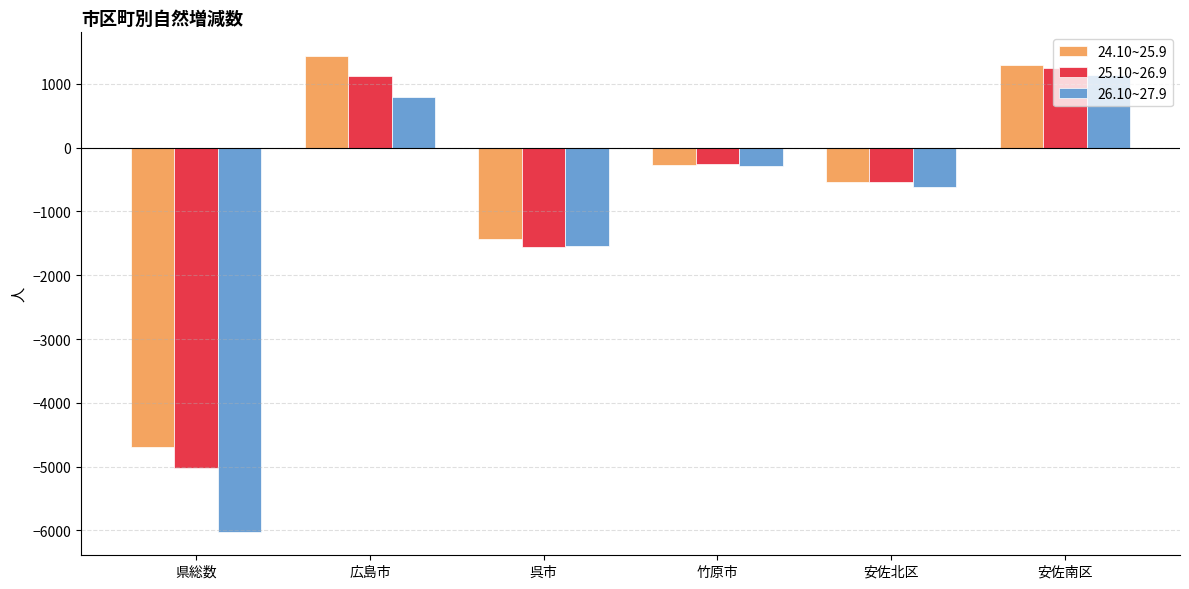

What is the lowest value of the 25.10~26.9 series?

-5023